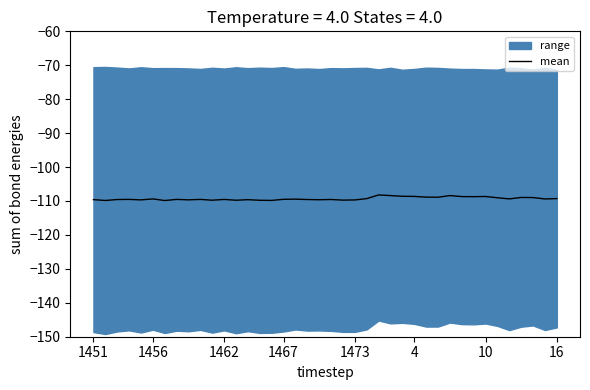

What is the maximum value shown in the chart?

-108.2